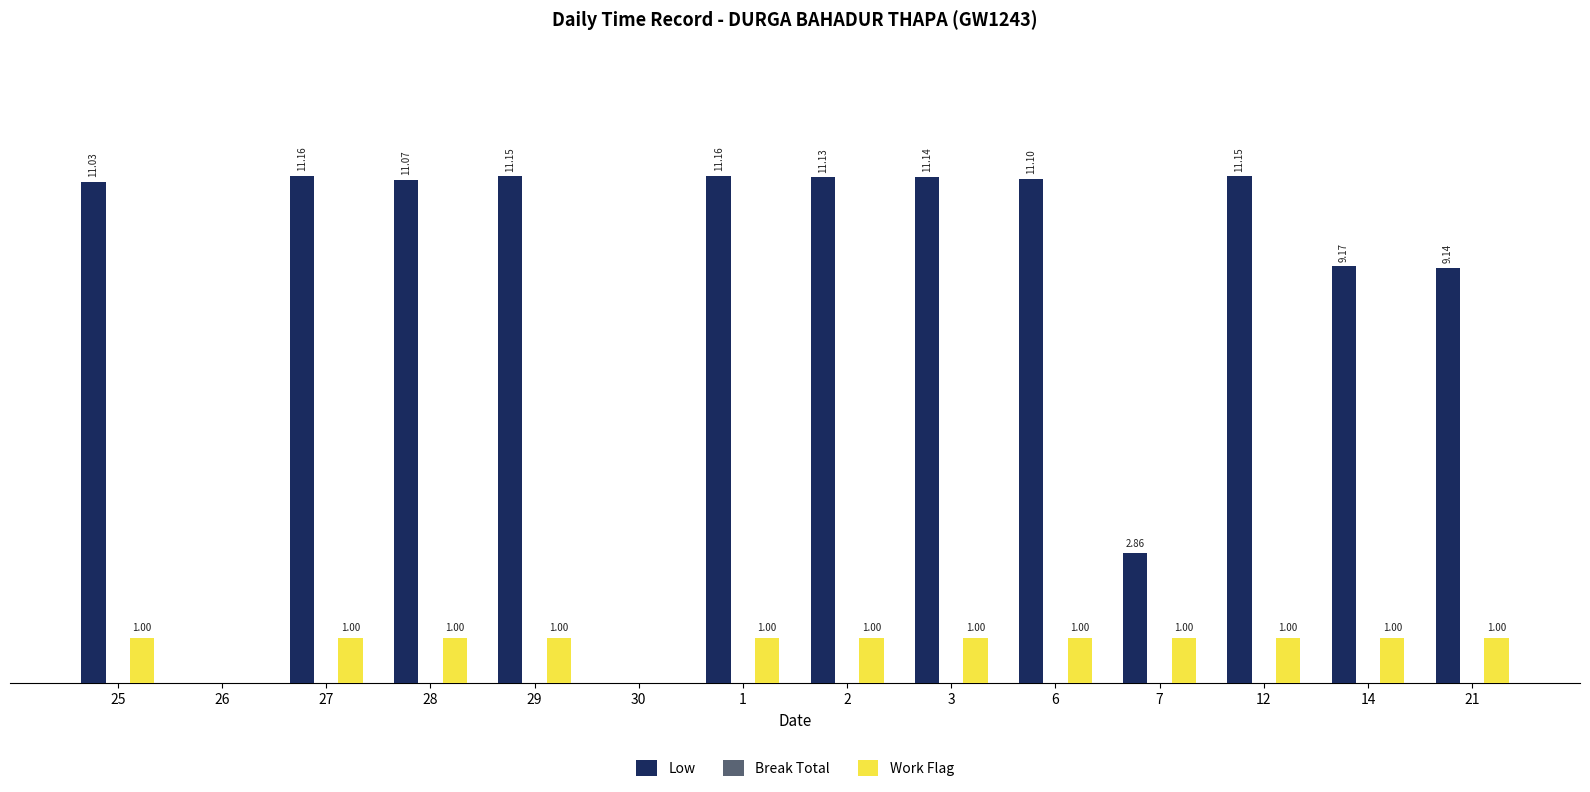

Is the value of Low at 30 greater than the value of Work Flag at 7?

No